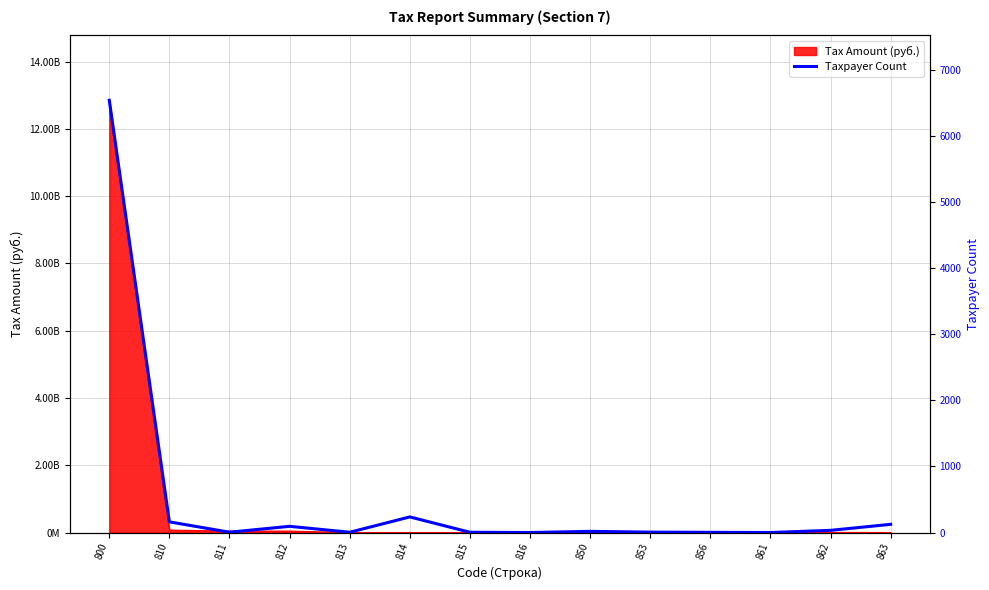

What is the value of the 3rd point from the left?

5